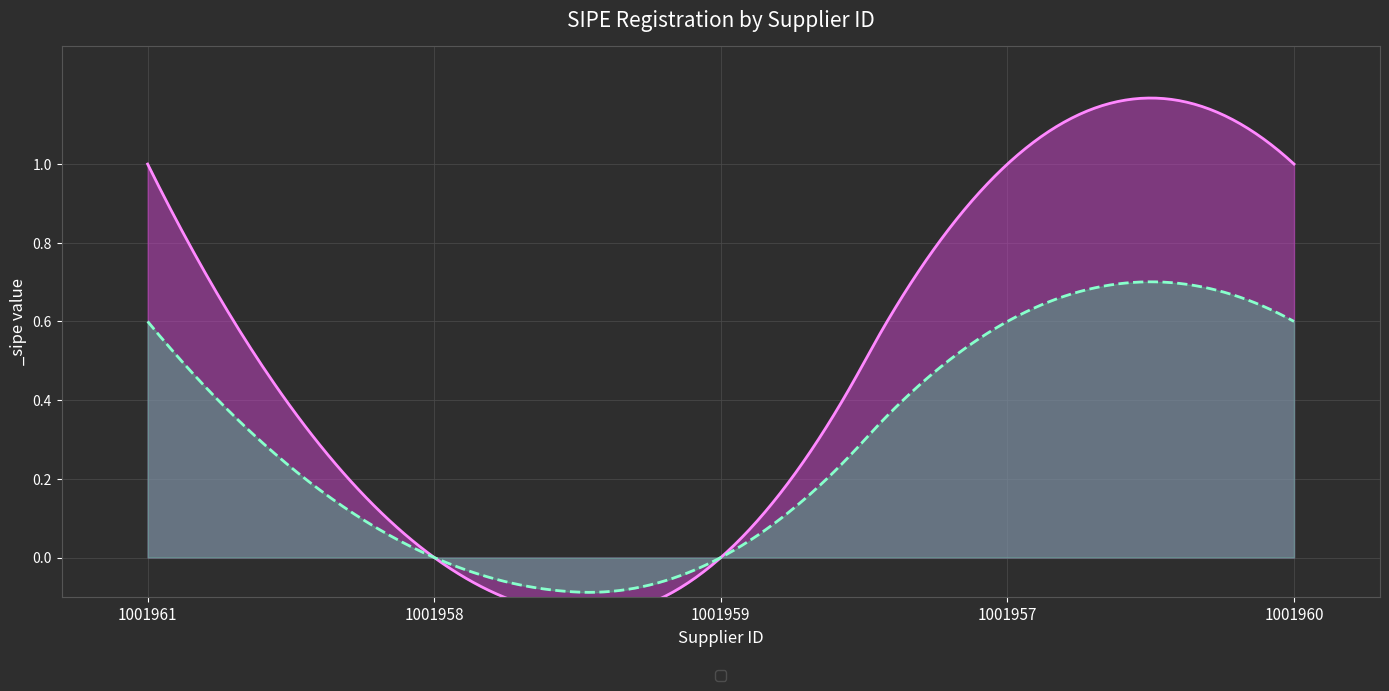

Which category has the highest value across all series?

1001961